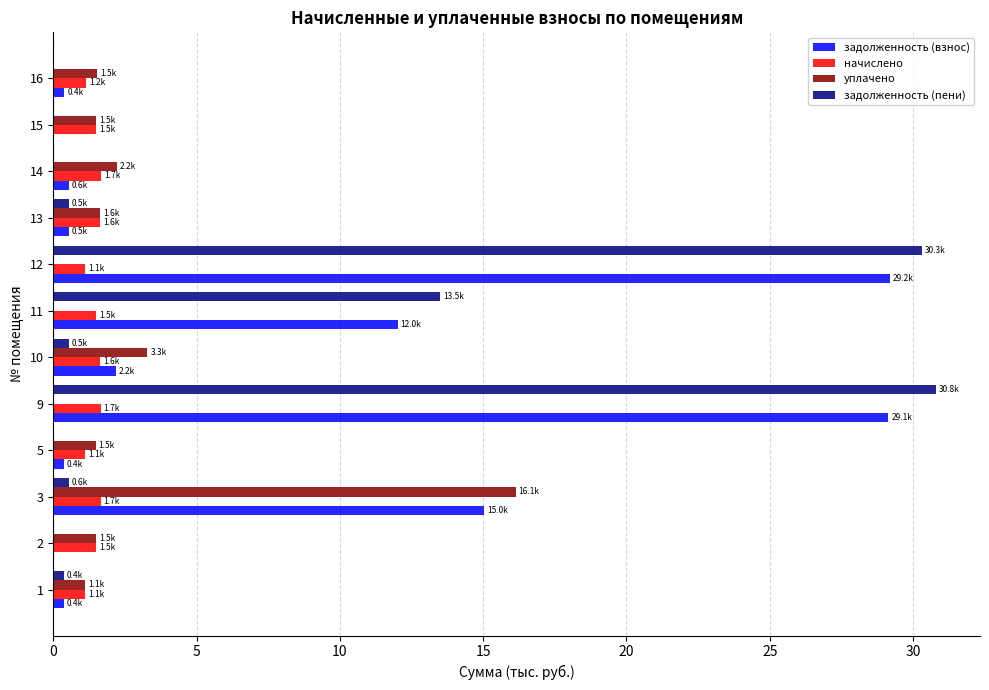

Which series changed the most between 3 and 10?

уплачено